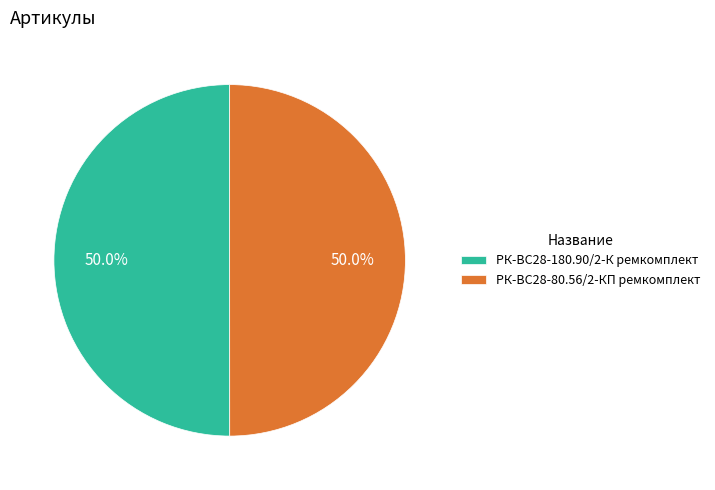

Approximately how many times larger is the value at РК-ВС28-180.90/2-К ремкомплект compared to РК-ВС28-80.56/2-КП ремкомплект?

1.0